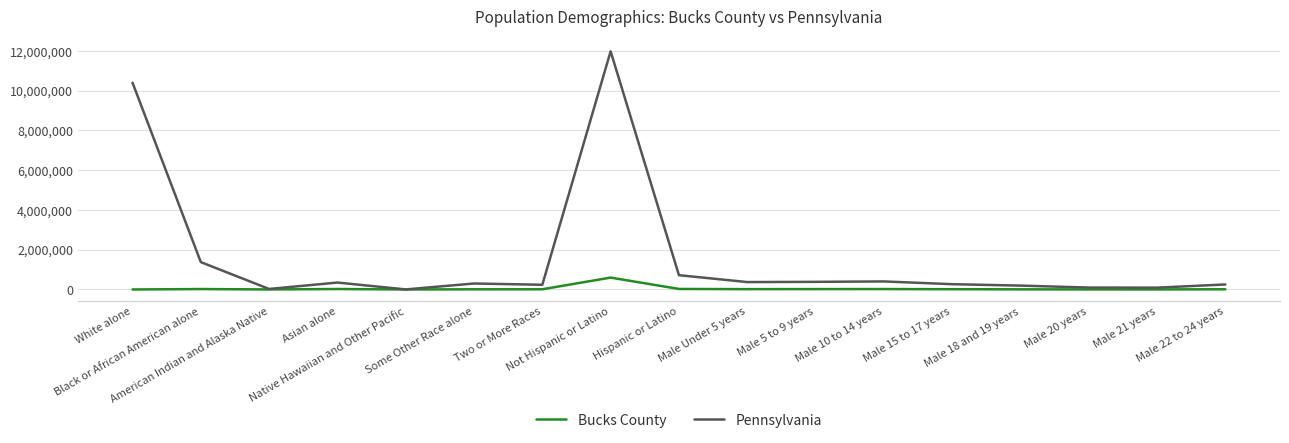

Which series has the widest spread of values?

Pennsylvania